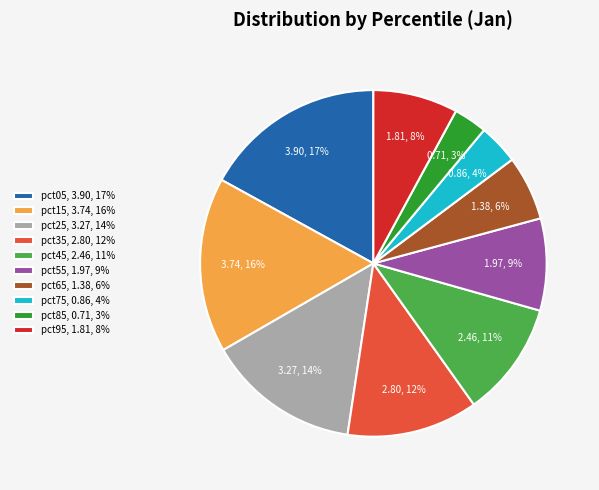

To the nearest percent, what portion does pct95 represent?

8%